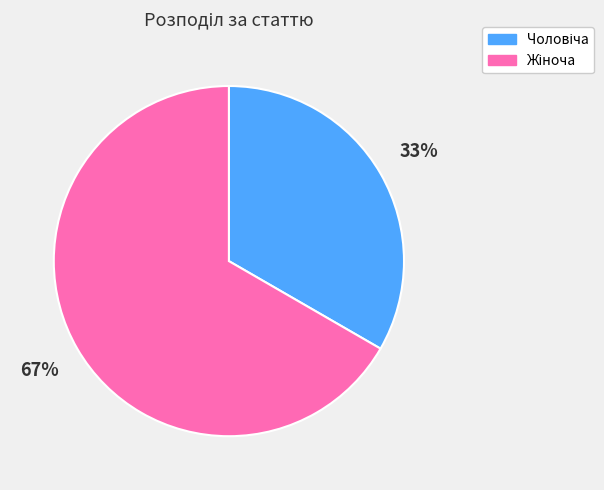

Does any single category account for the majority?

Yes